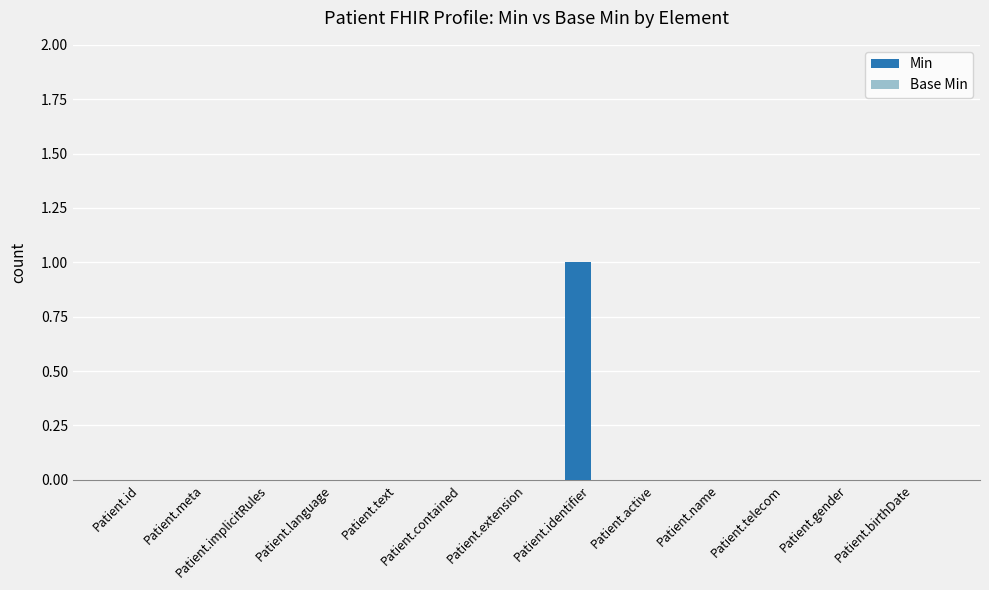

True or false: the data shows 0 at Patient.gender.

True